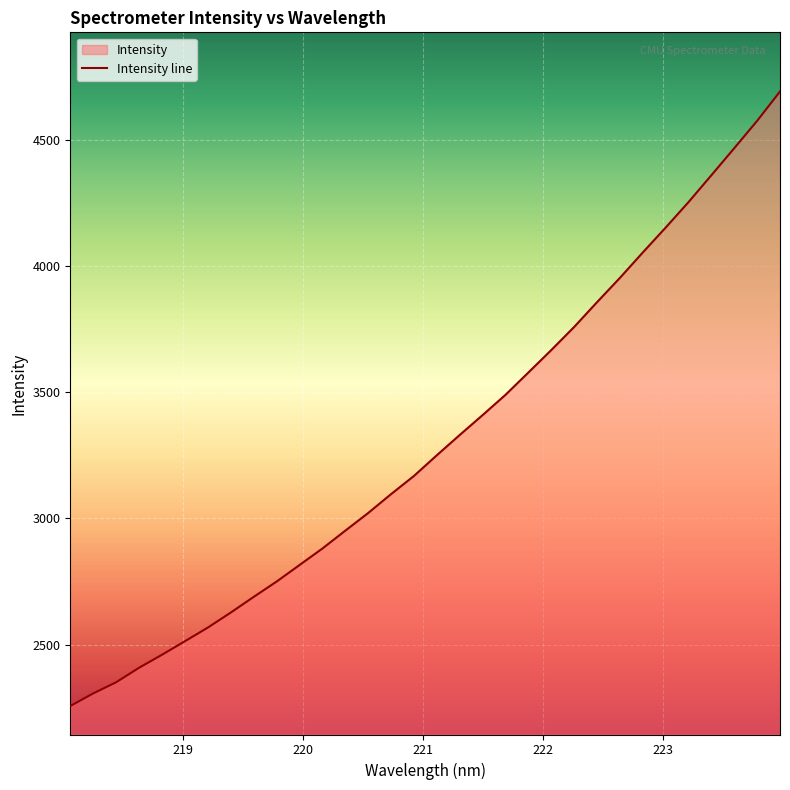

At which label is the value closest to 3474?

221.6902